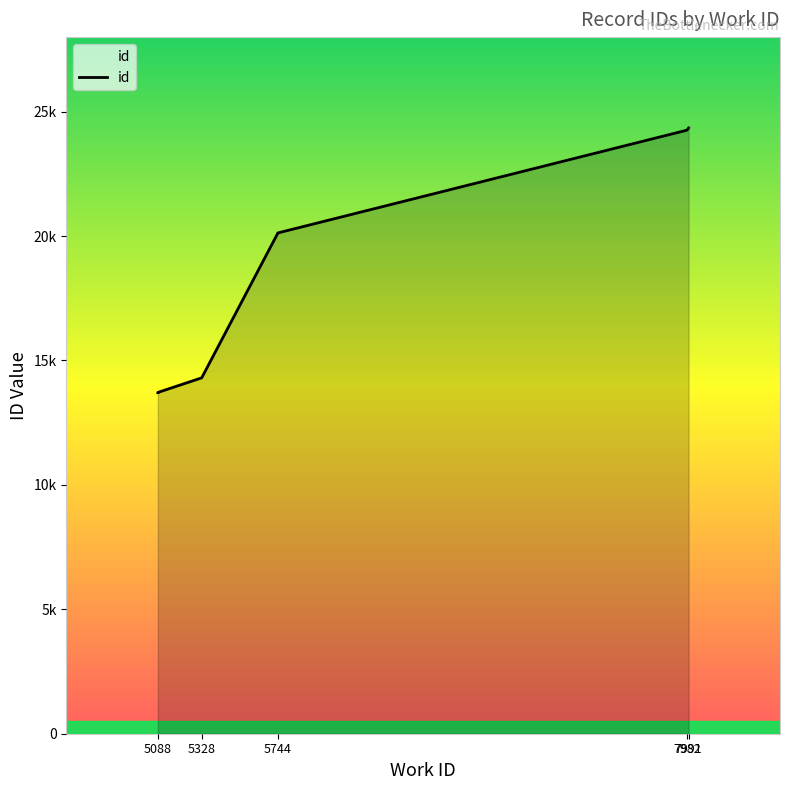

What is the difference between the maximum and minimum values?

10637